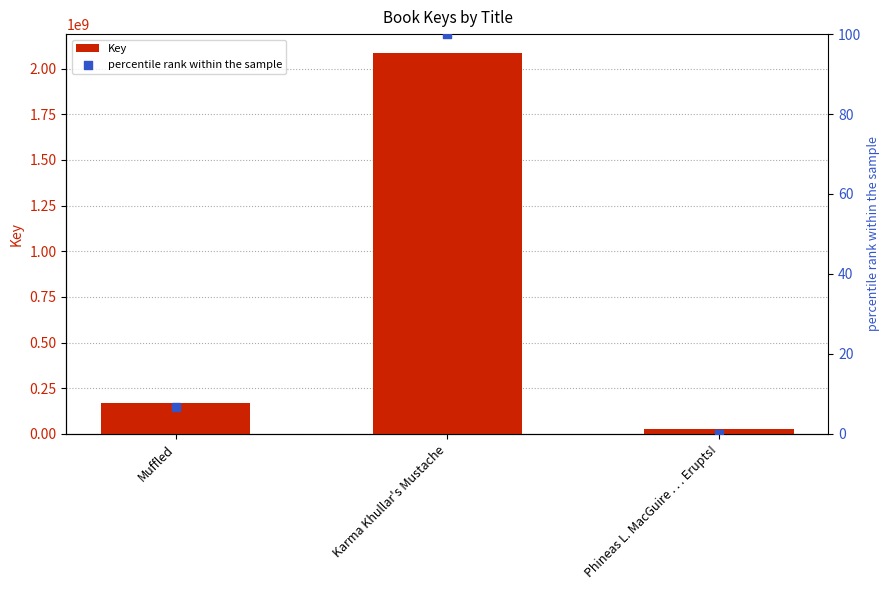

At how many categories does at least one series exceed 2050433234?

1